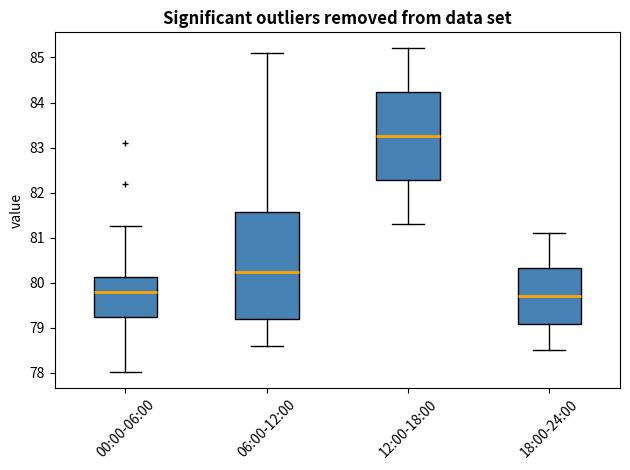

Where does the lower whisker of the box for 18:00-24:00 end on the y-axis? The values are not printed on the chart, so give them approximately, as read against the axis.

78.5